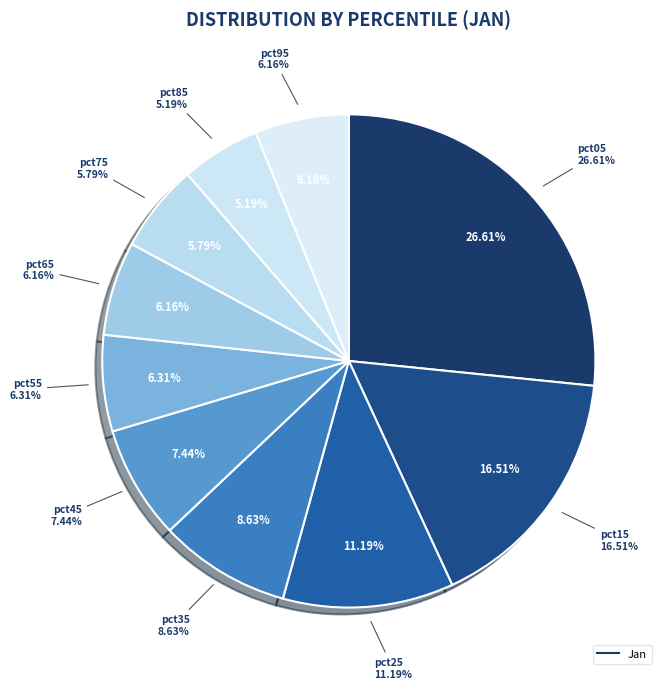

What percentage is the pct35 slice, to the nearest percent?

9%